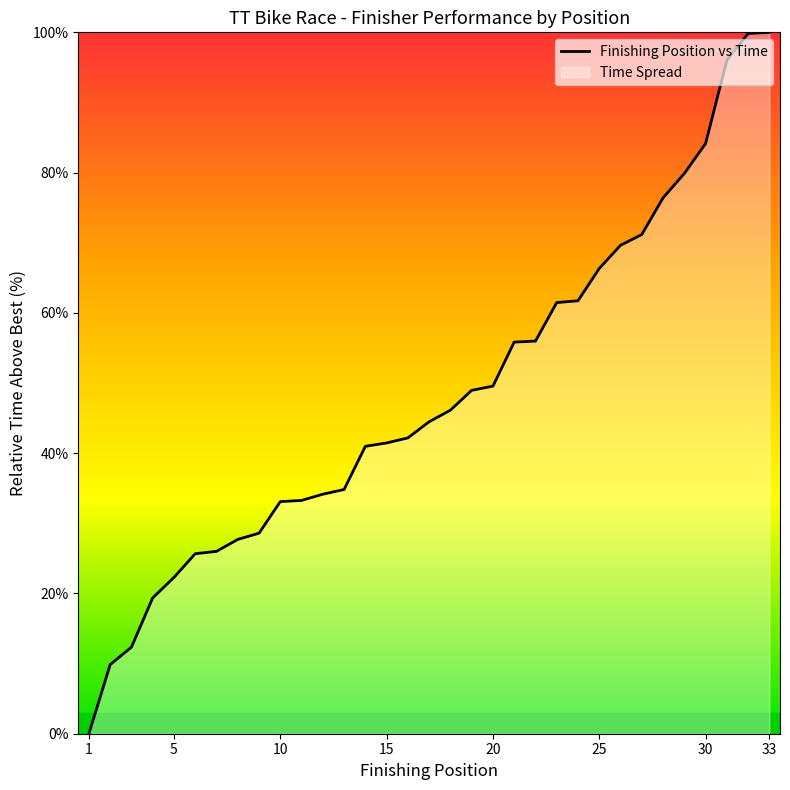

What is the value of the 12th point from the left?

34.1